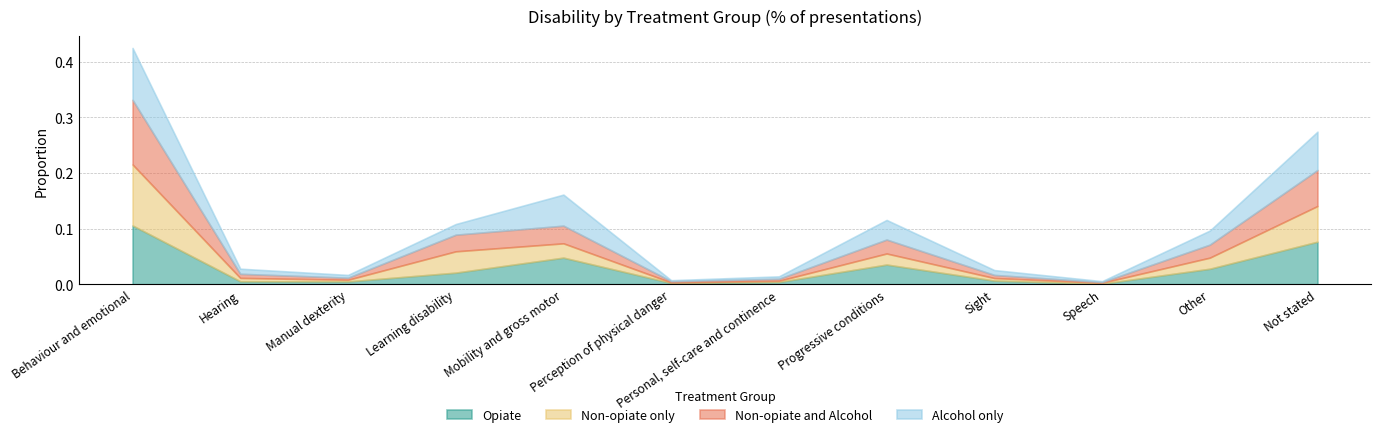

Which series changed the most between Sight and Not stated?

Opiate